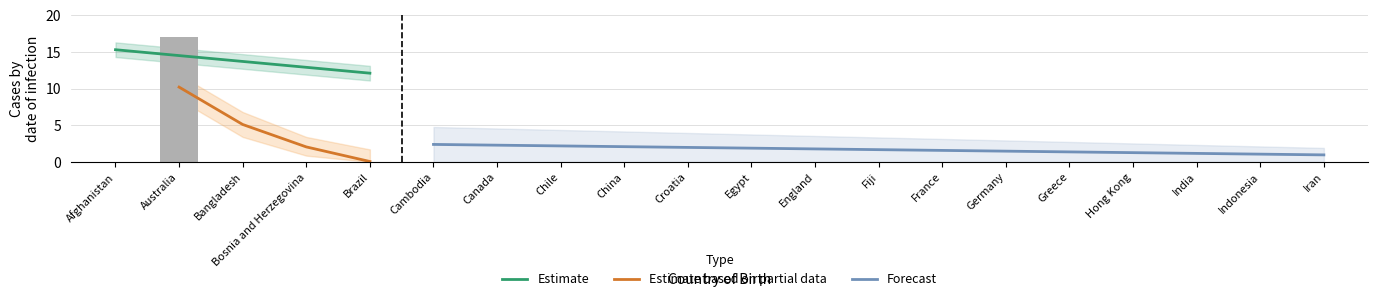

Which label corresponds to the largest value in the chart?

Australia